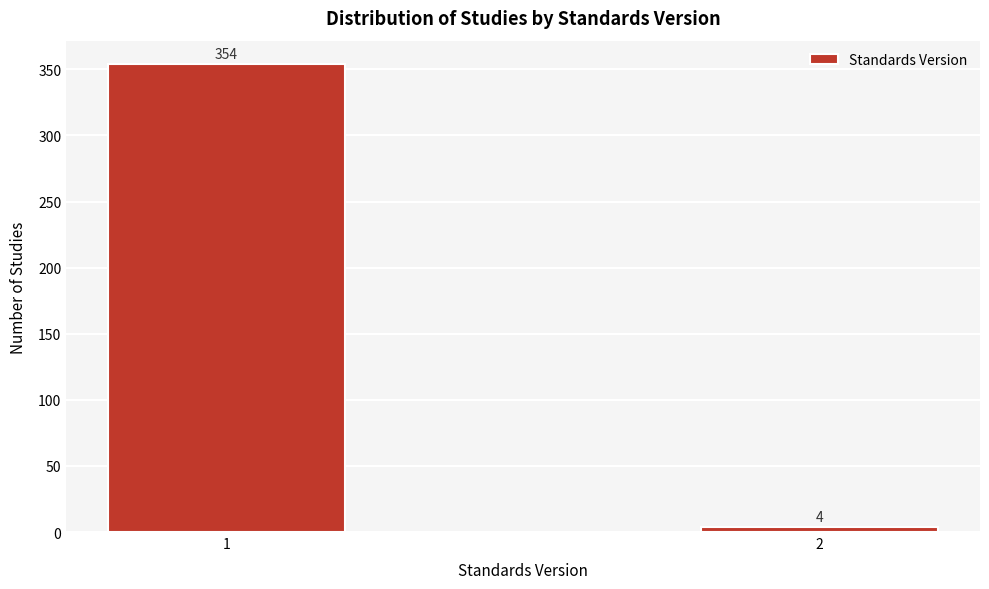

Reading left to right, extract all data points from this chart.

1=354	2=4